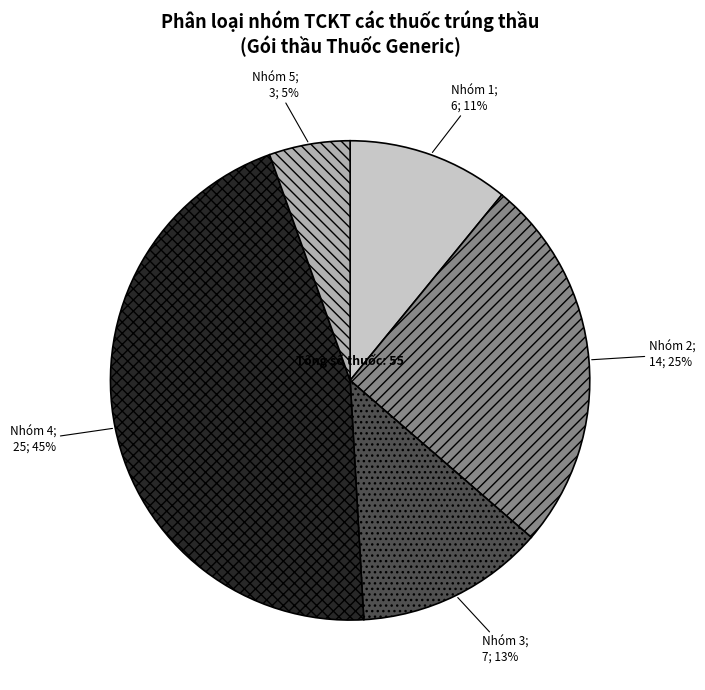

To the nearest percent, what is the average slice percentage?

20%